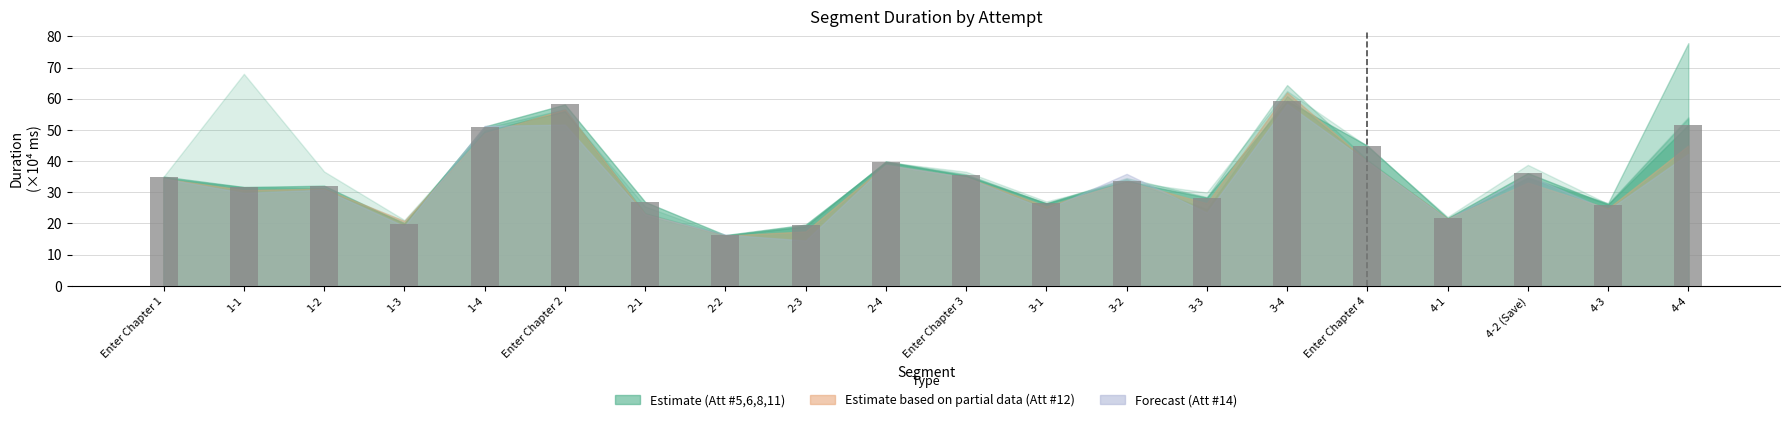

Where is the data nearest to the value 37?

4-2 (Save)